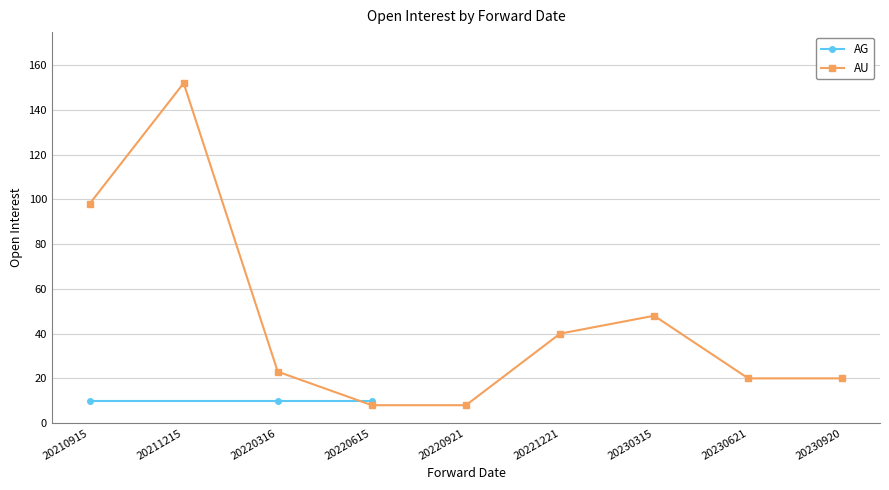

What is the minimum value shown in the chart?

8